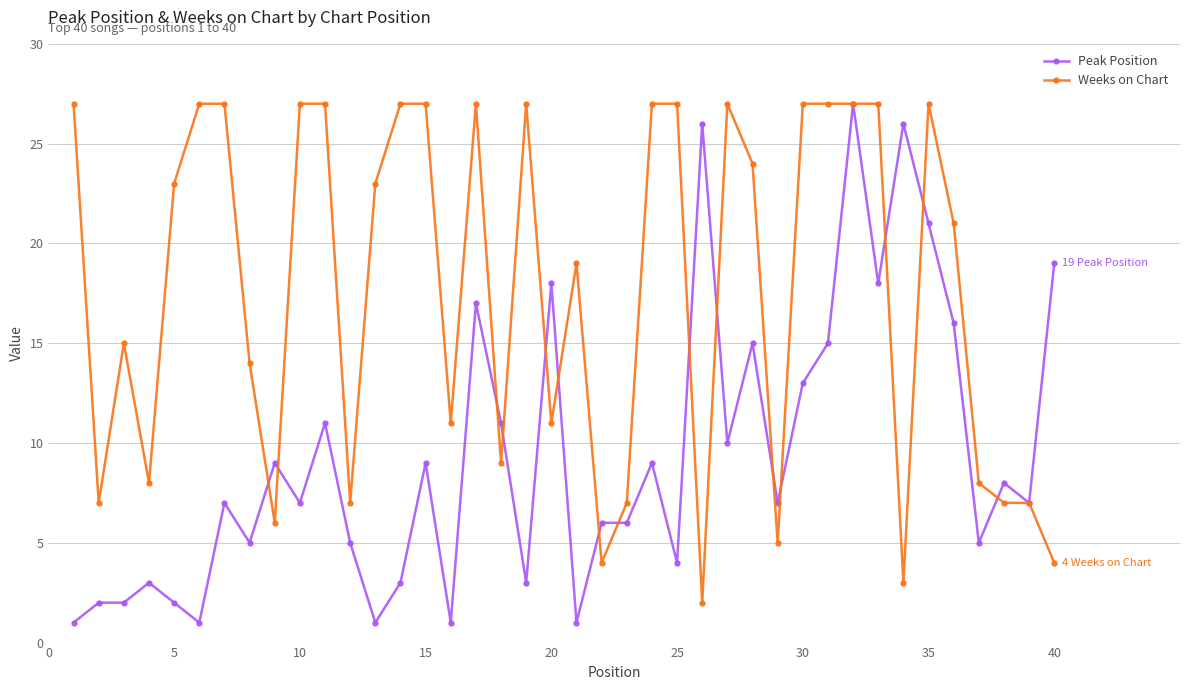

List the series in order of their overall mean, lowest first.

Peak Position, Weeks on Chart